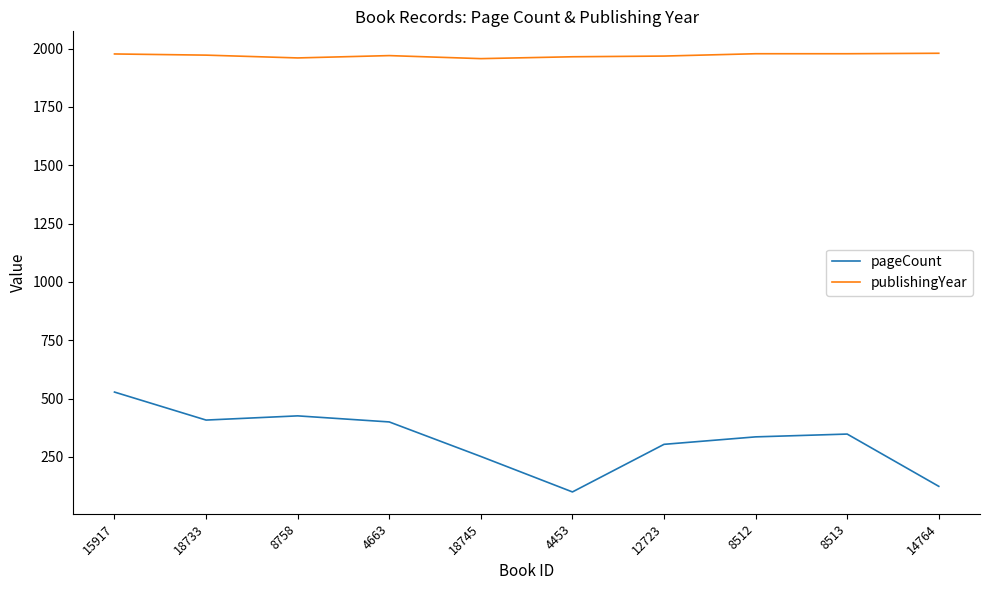

True or false: publishingYear and pageCount intersect in this chart.

False